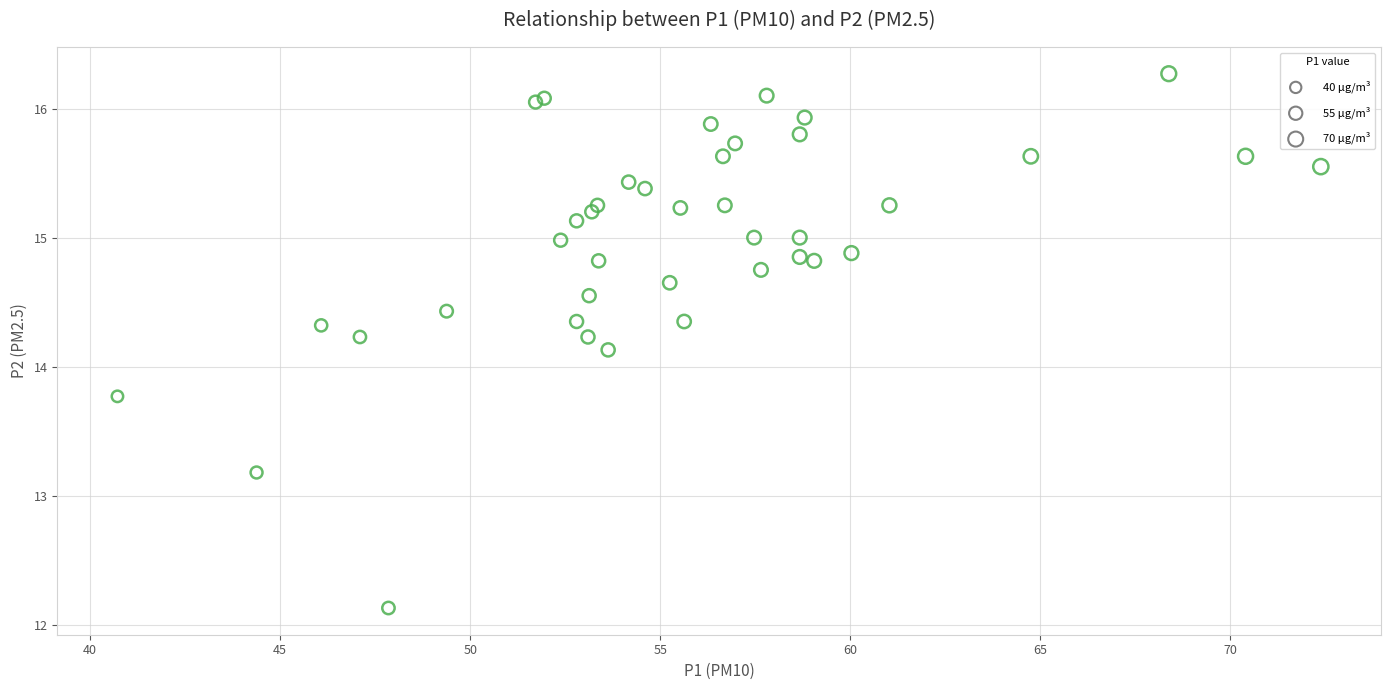

What Y value in the scatter plot is closest to 14?

14.1